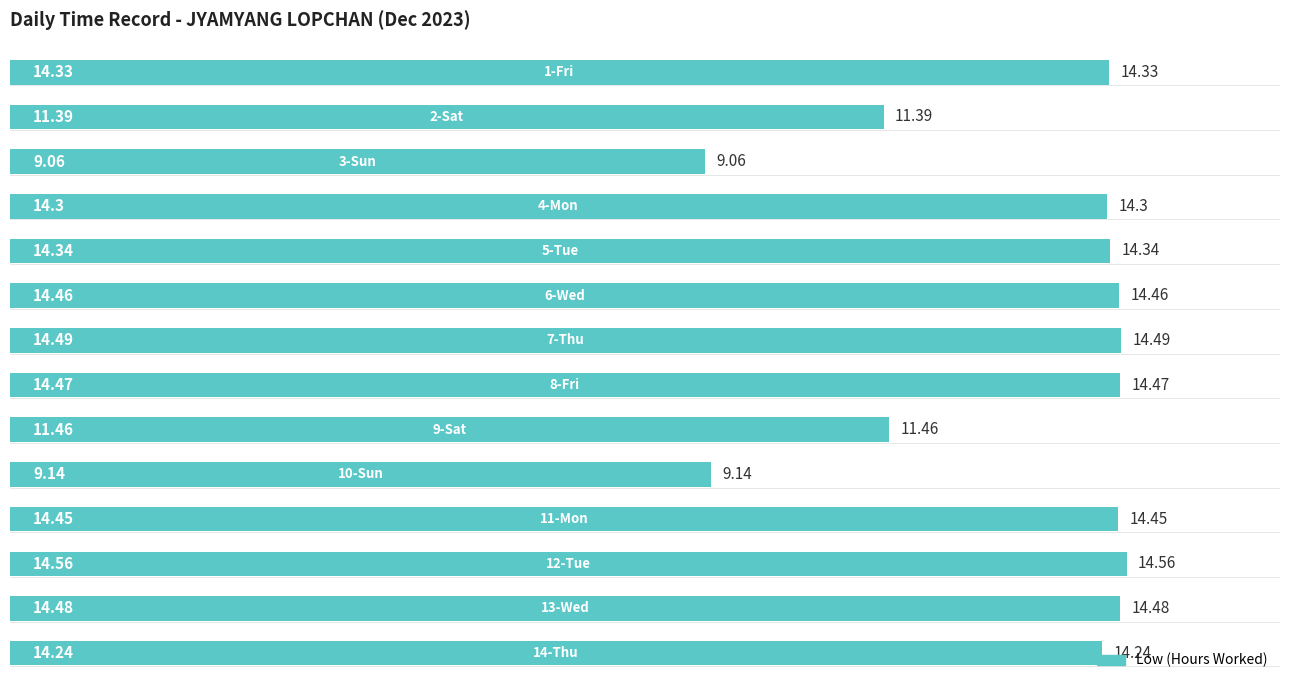

What is the sum of all values?

185.2